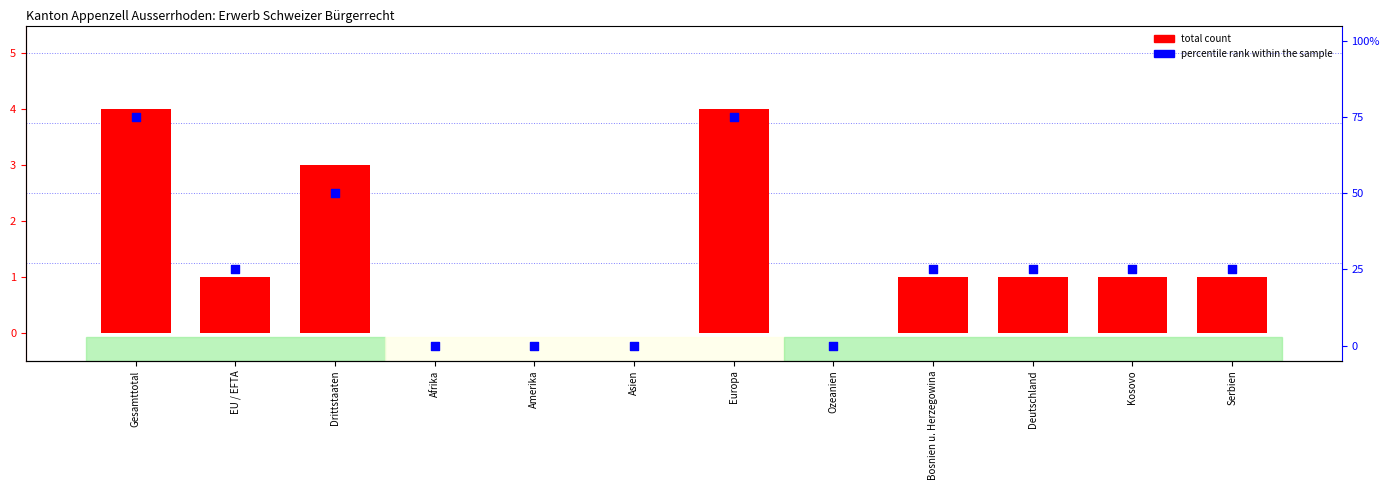

Which series reaches the maximum Y coordinate?

percentile rank within the sample